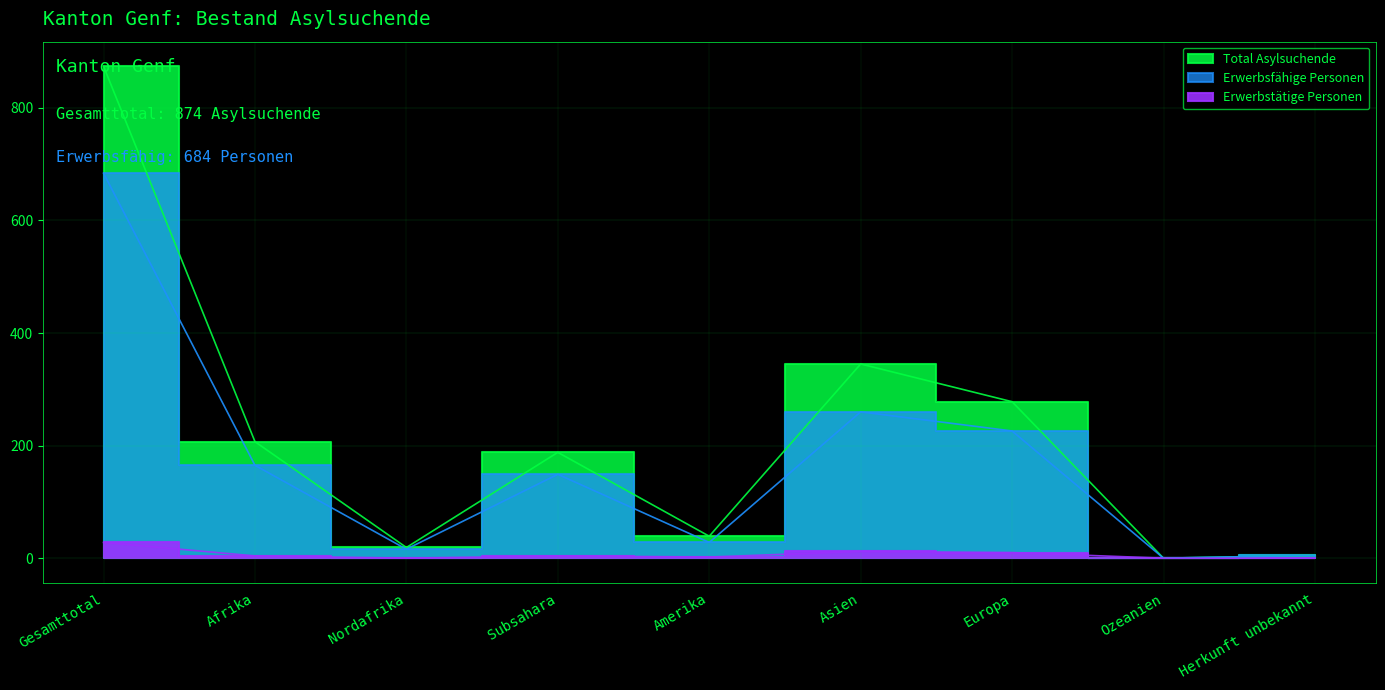

What is the total value across all series at Afrika?

376